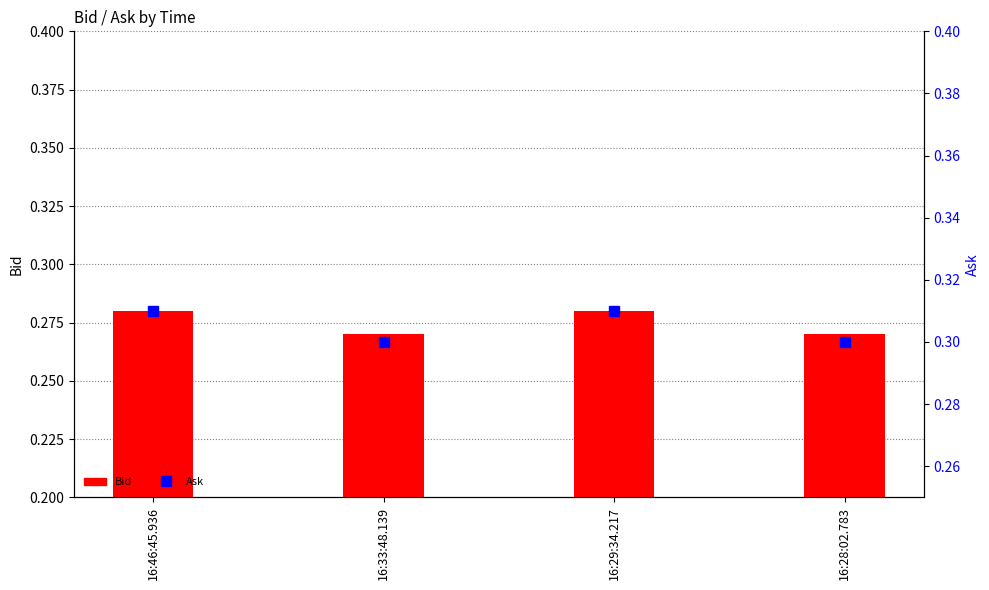

At which category is the sum across all series the highest?

16:46:45.936